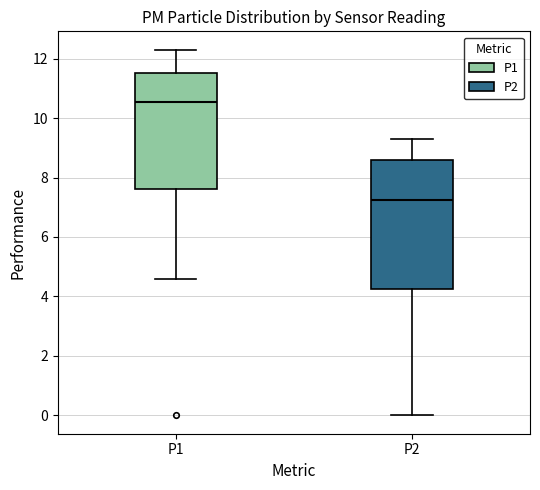

Reading left to right, read every box against the y-axis: the position of its median line, the range the box covers, and the ends of its whiskers. The values are not printed on the chart, so give them approximately, as read against the axis.

P1: median 10.6, box 7.6 to 11.6, whiskers 4.6 to 12.4
P2: median 7.2, box 4.2 to 8.6, whiskers 0.0 to 9.4